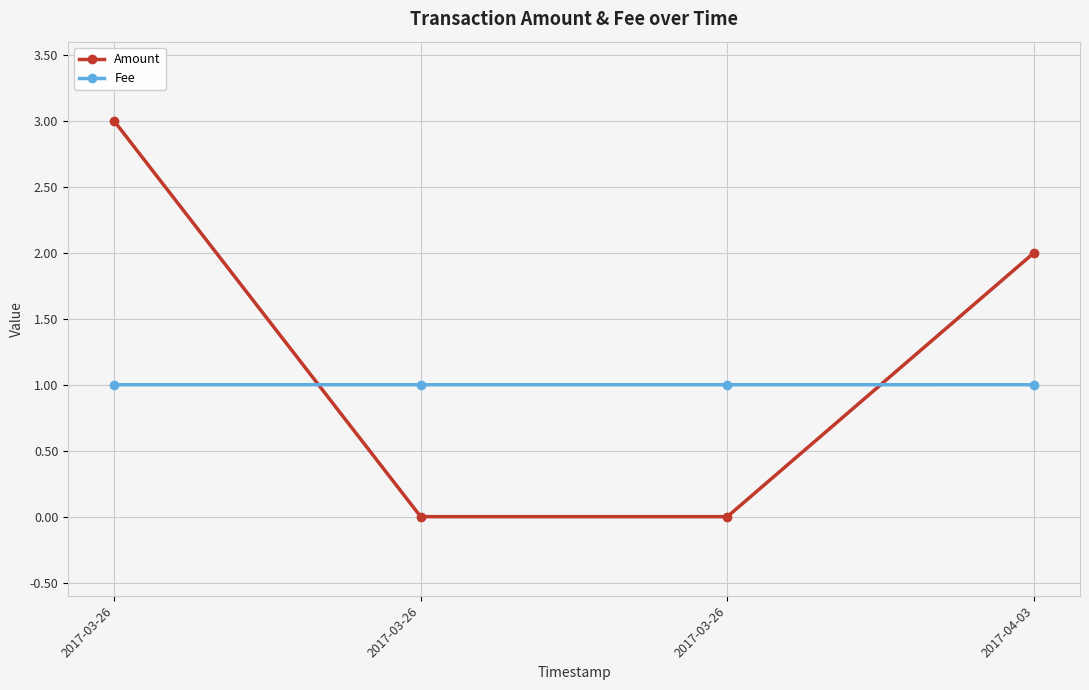

What is the sum of all Amount values?

5.0